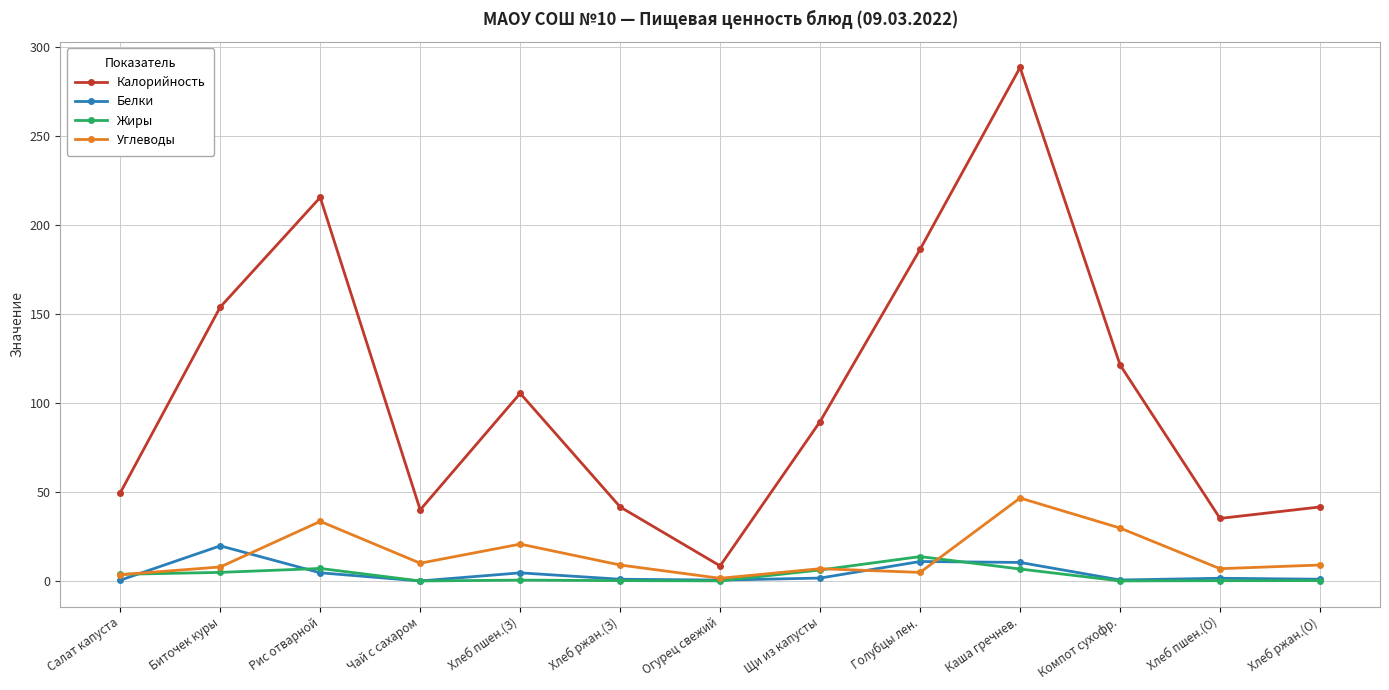

What is the label of the 3rd point from the right?

Компот сухофр.